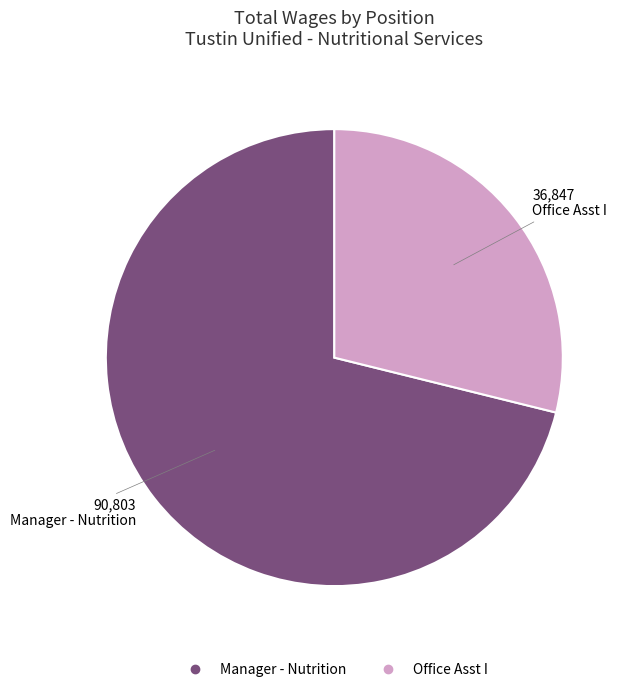

Rank the categories by value from highest to lowest.

Manager - Nutrition, Office Asst I